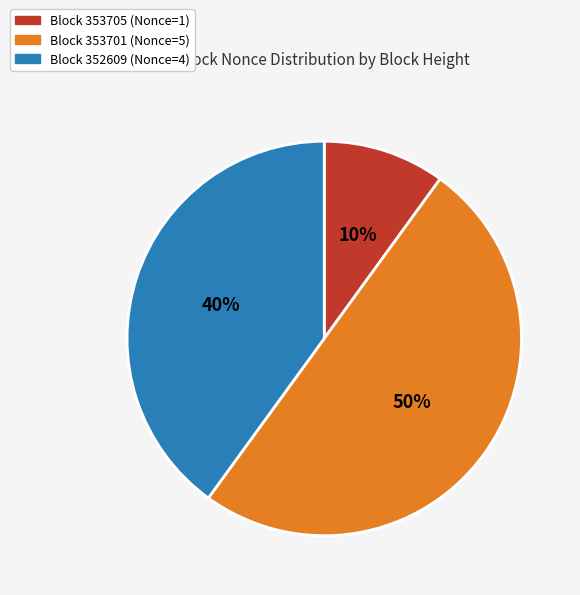

To the nearest percent, what percentage of the pie is Block 353705 (Nonce=1)?

10%